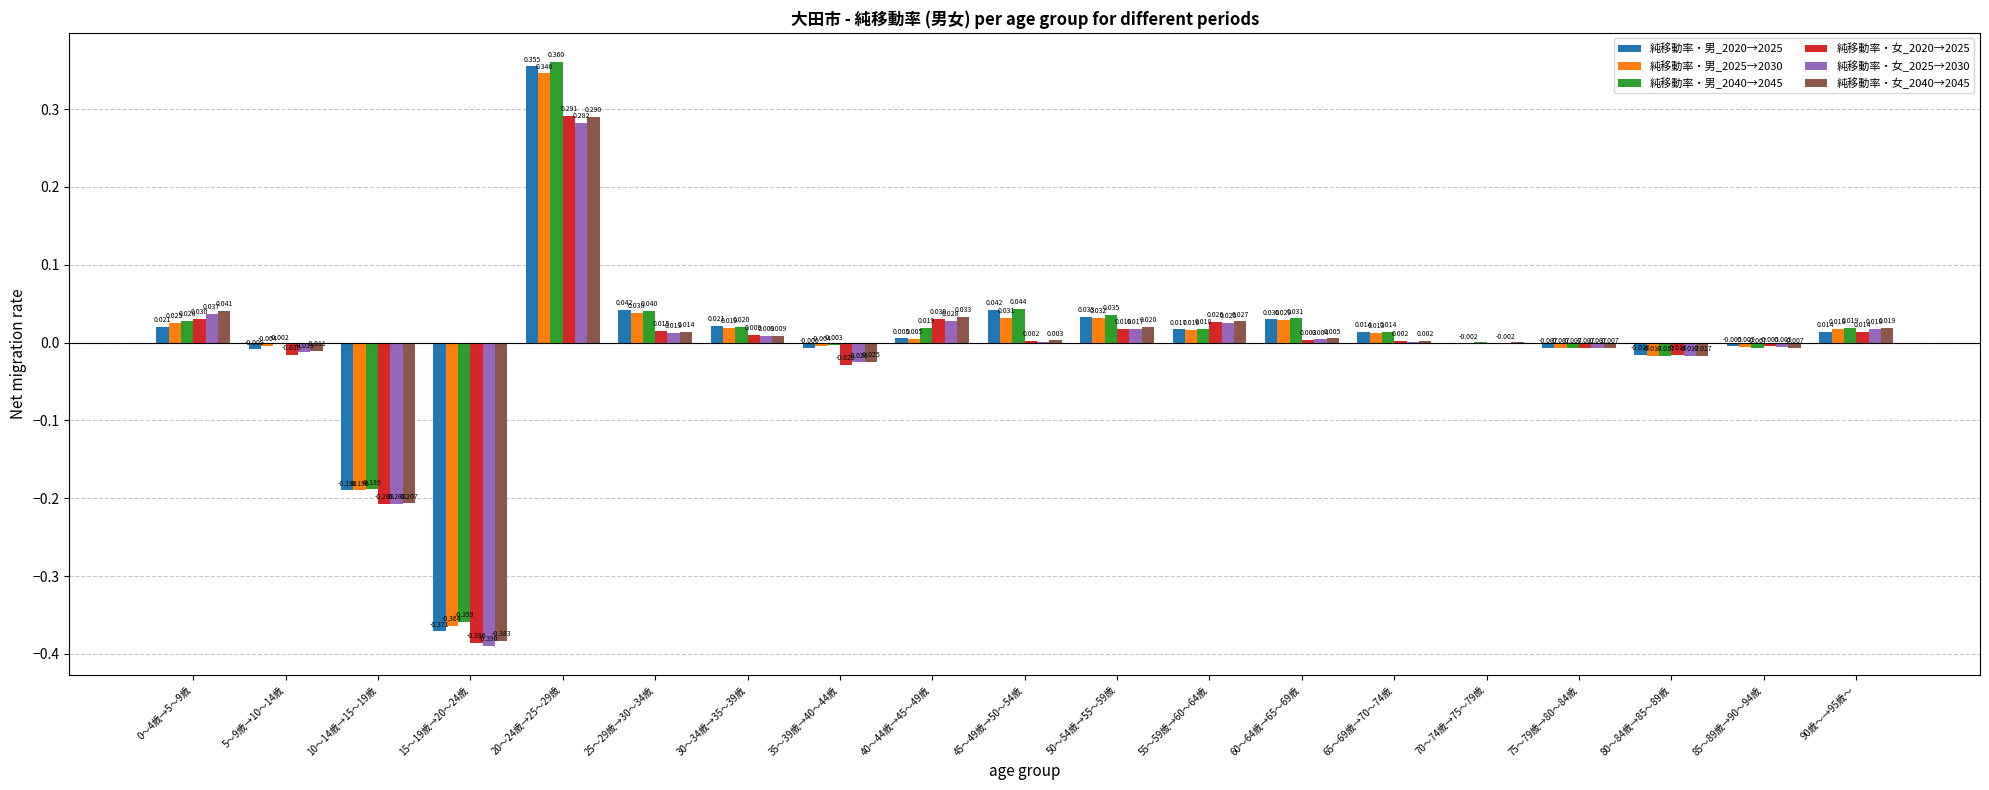

The 純移動率・女_2025→2030 series shows -0.0 at 35～39歳→40～44歳. True or false?

False